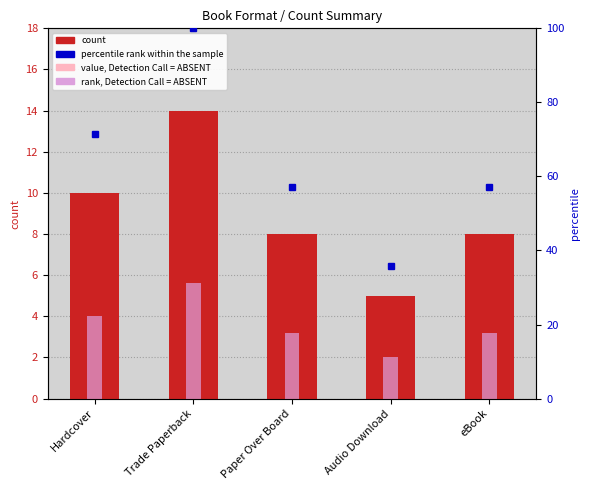

What is the value of the 4th bar from the left?

5